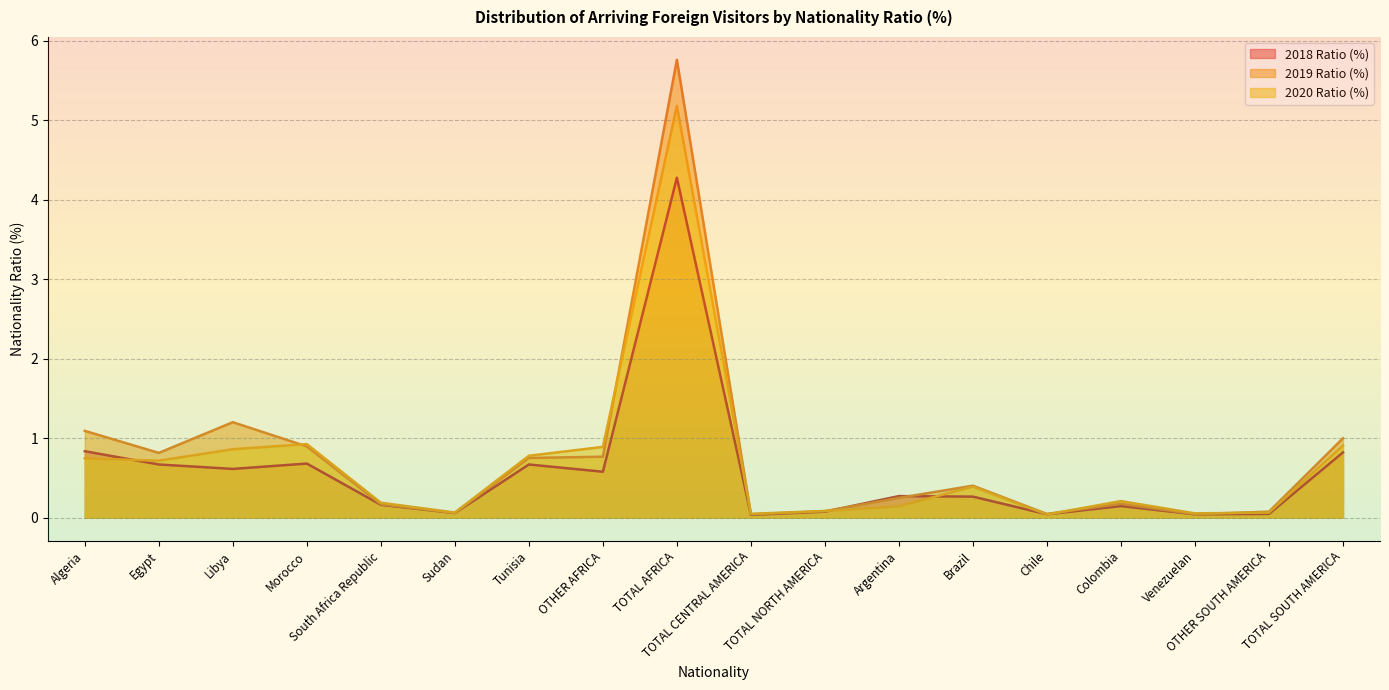

Read the 2019 Ratio (%) value at Morocco.

0.9